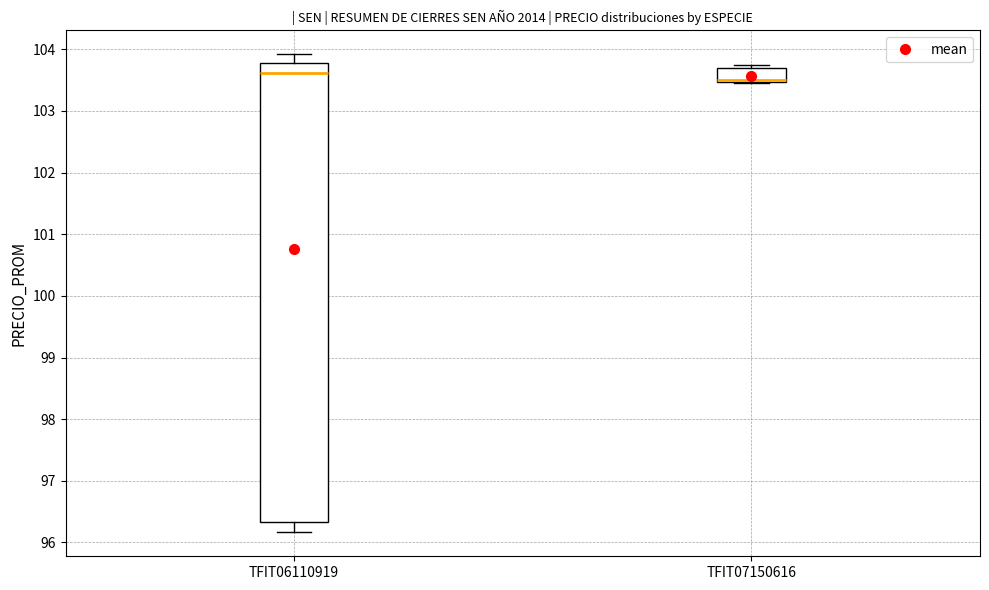

Reading left to right, read every box against the y-axis: the position of its median line, the range the box covers, and the ends of its whiskers. The values are not printed on the chart, so give them approximately, as read against the axis.

TFIT06110919: median 103.6, box 96.3 to 103.8, whiskers 96.2 to 103.9
TFIT07150616: median 103.5 (drawn on the box's lower edge), box 103.5 to 103.7, whiskers 103.4 to 103.7 (just above the box's upper edge)